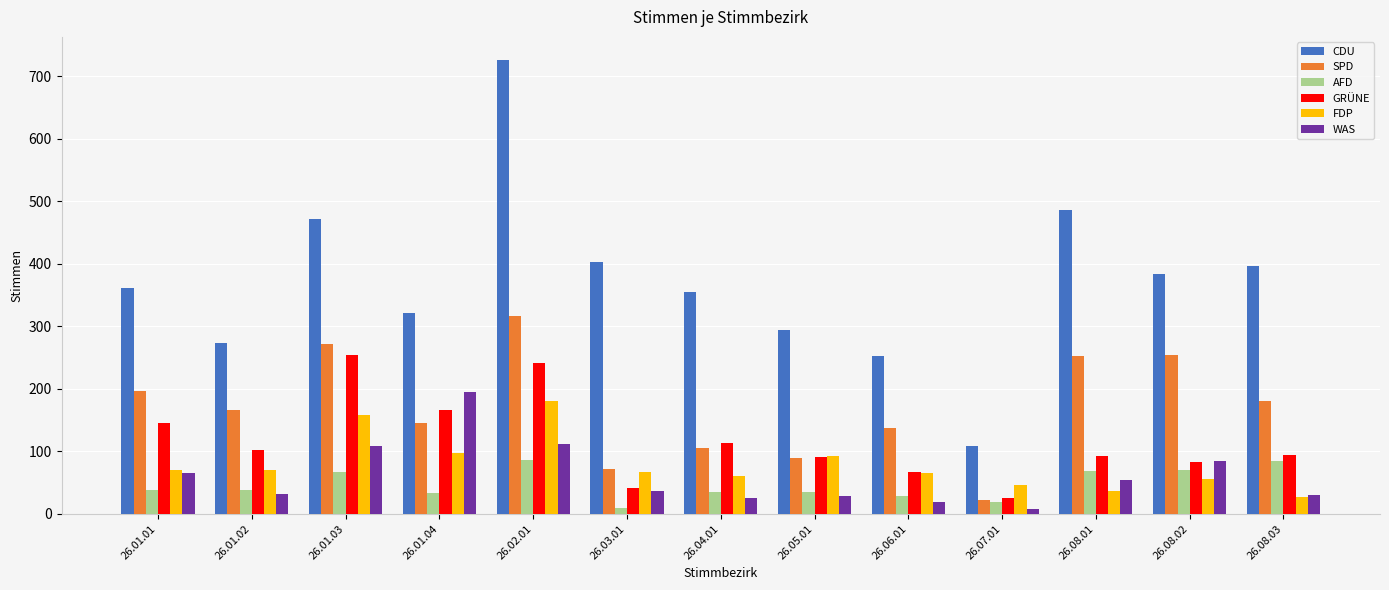

At which category is the sum across all series the highest?

26.02.01